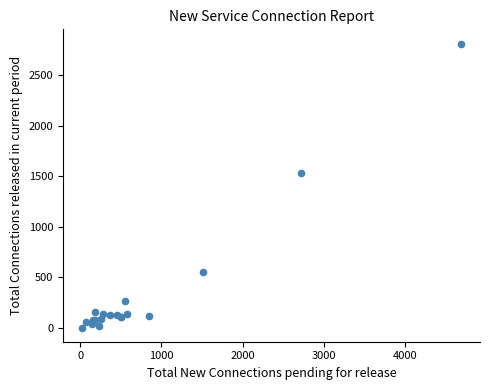

What Y value in the scatter plot is closest to 1408?

1535